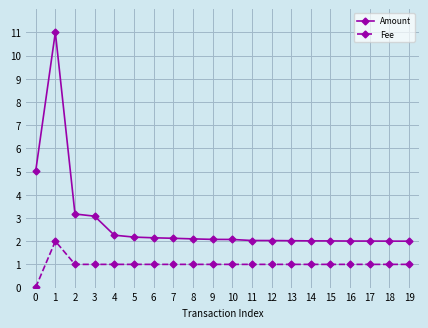

True or false: Amount and Fee cross at least once.

False